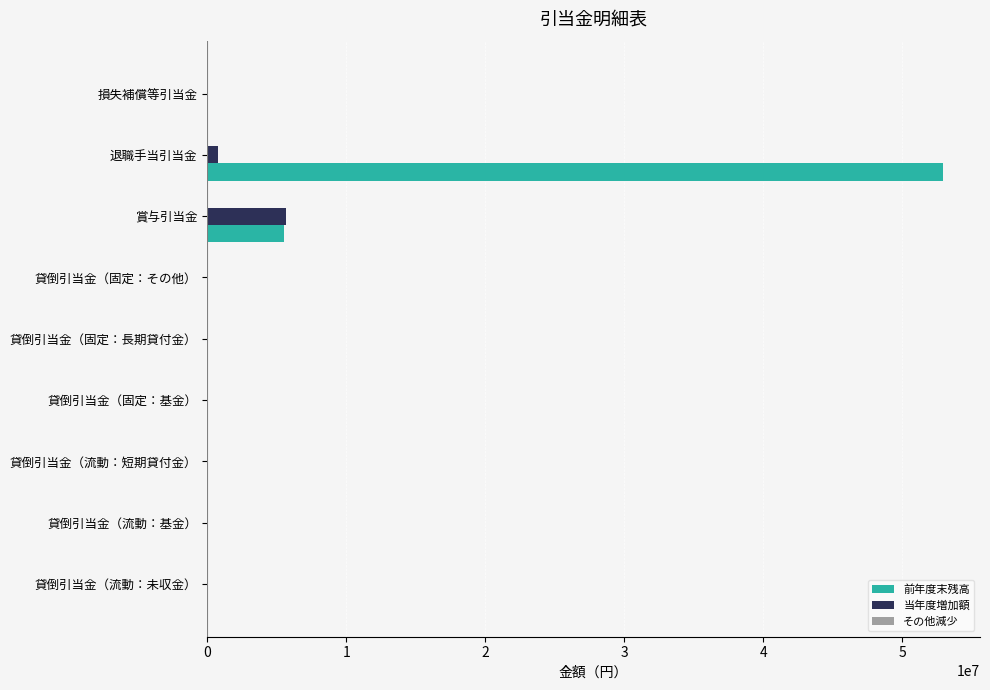

Which series has the largest total across all categories?

前年度末残高